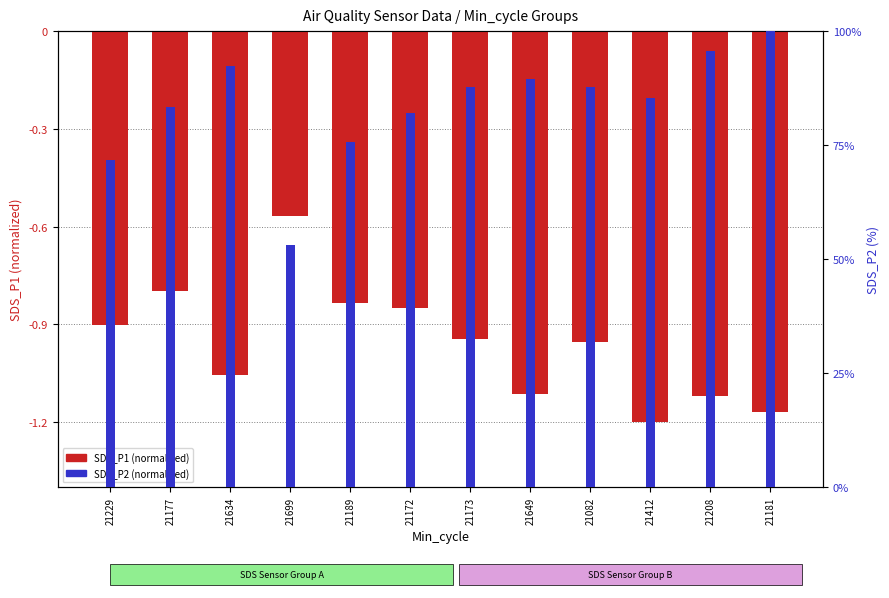

What position from the right is 21634?

10